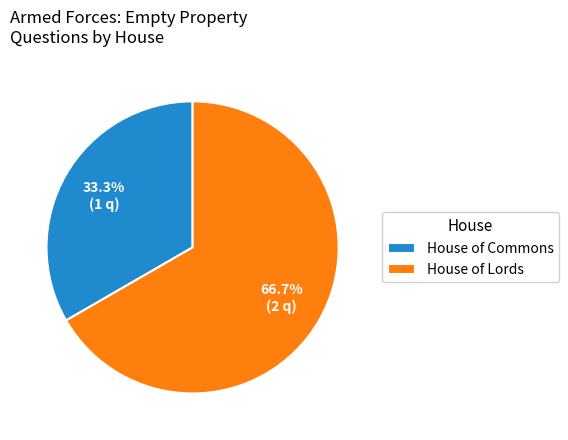

Which category accounts for the majority?

House of Lords